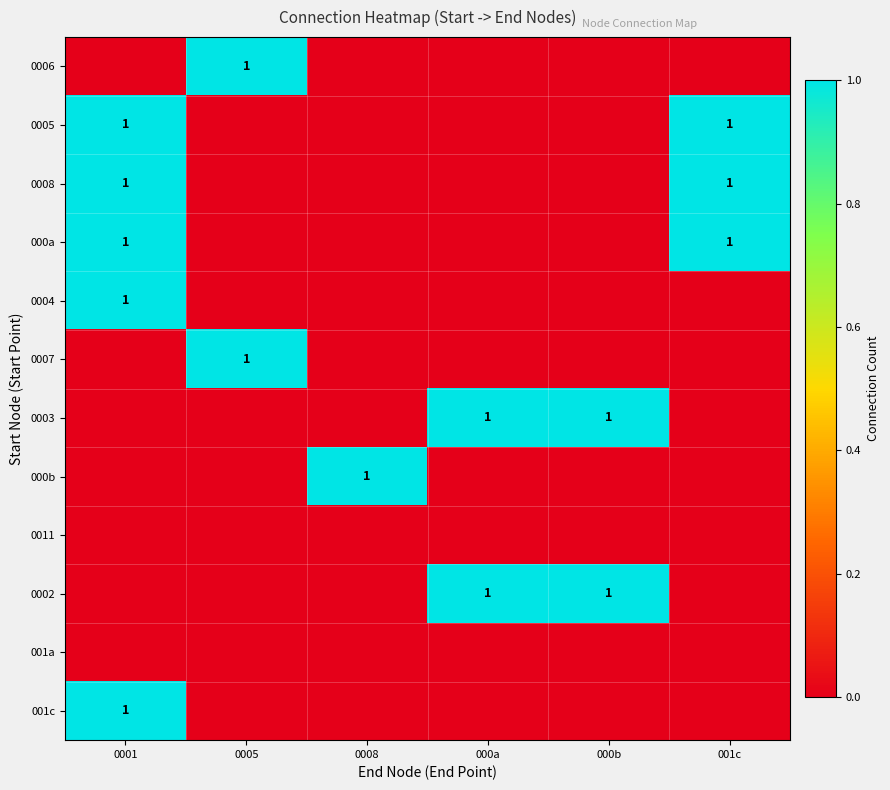

The 0006 series shows 1 at 0005. True or false?

True